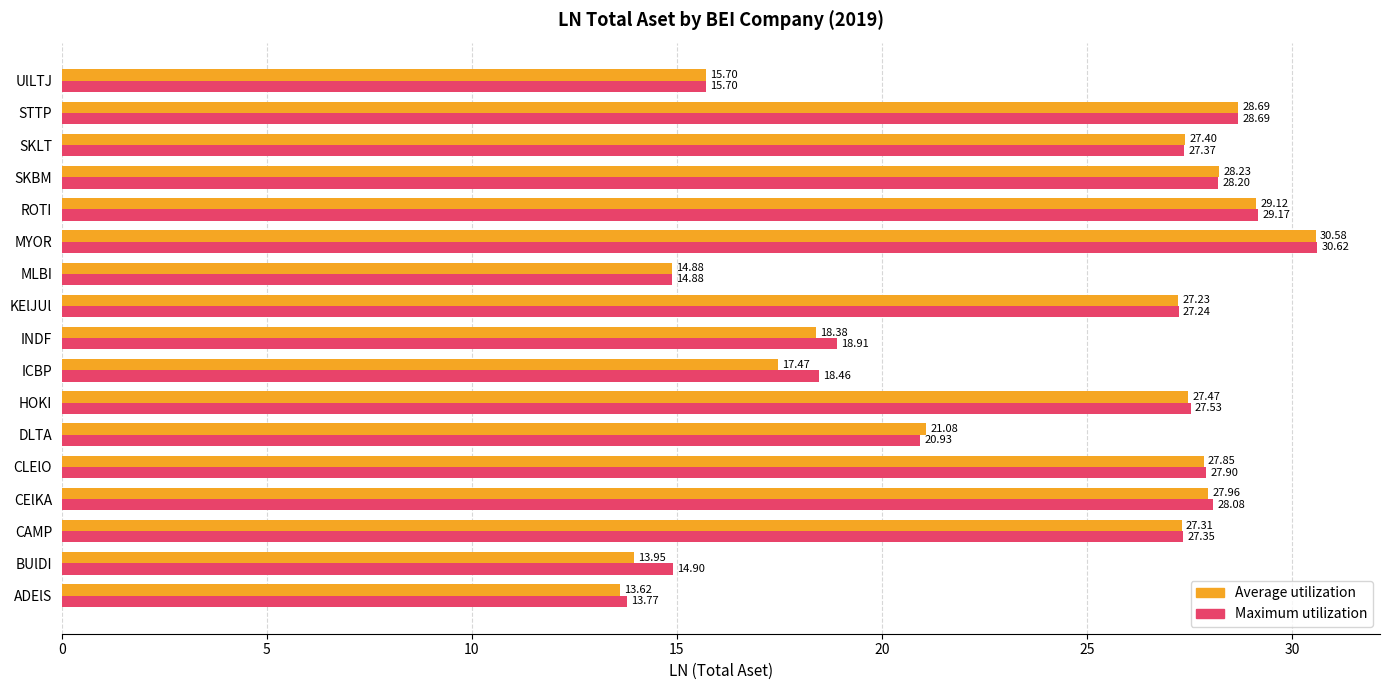

What is the smallest value displayed?

13.6